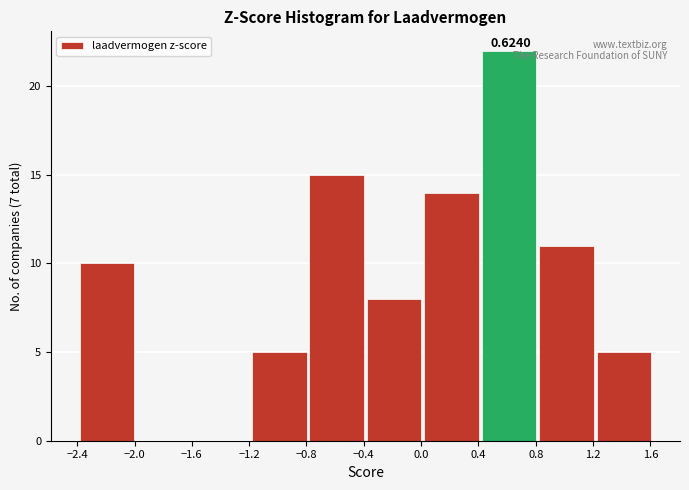

Which range on the x-axis has the tallest bar?

0.40 to 0.80